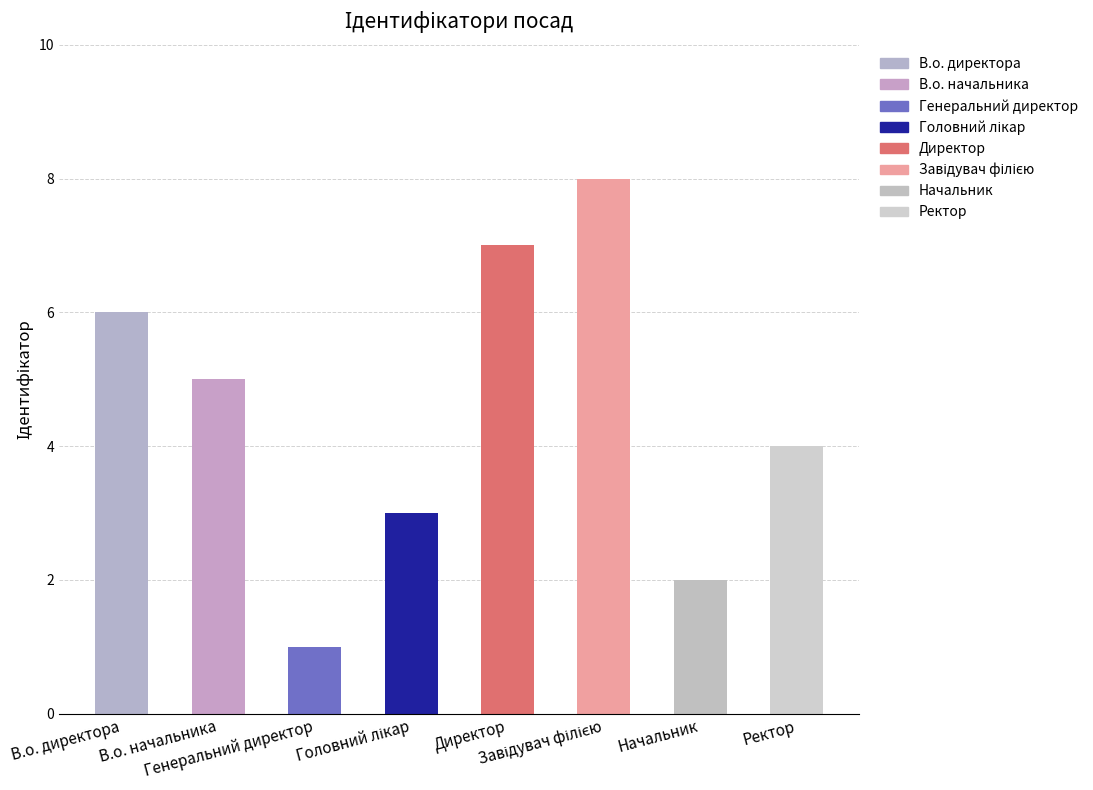

Which category has the lowest value across all series?

Генеральний директор